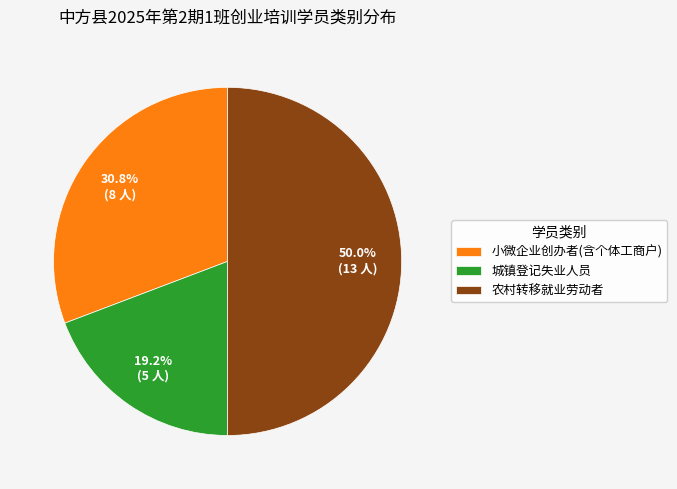

Does 小微企业创办者(含个体工商户) represent more than half of the total?

No